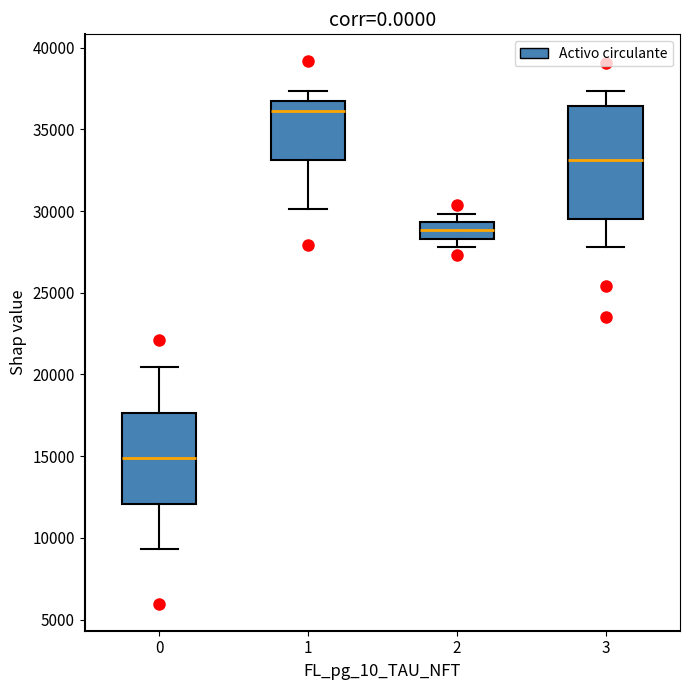

Where does the median line of the box at x = 3 sit on the y-axis? The values are not printed on the chart, so give them approximately, as read against the axis.

33000